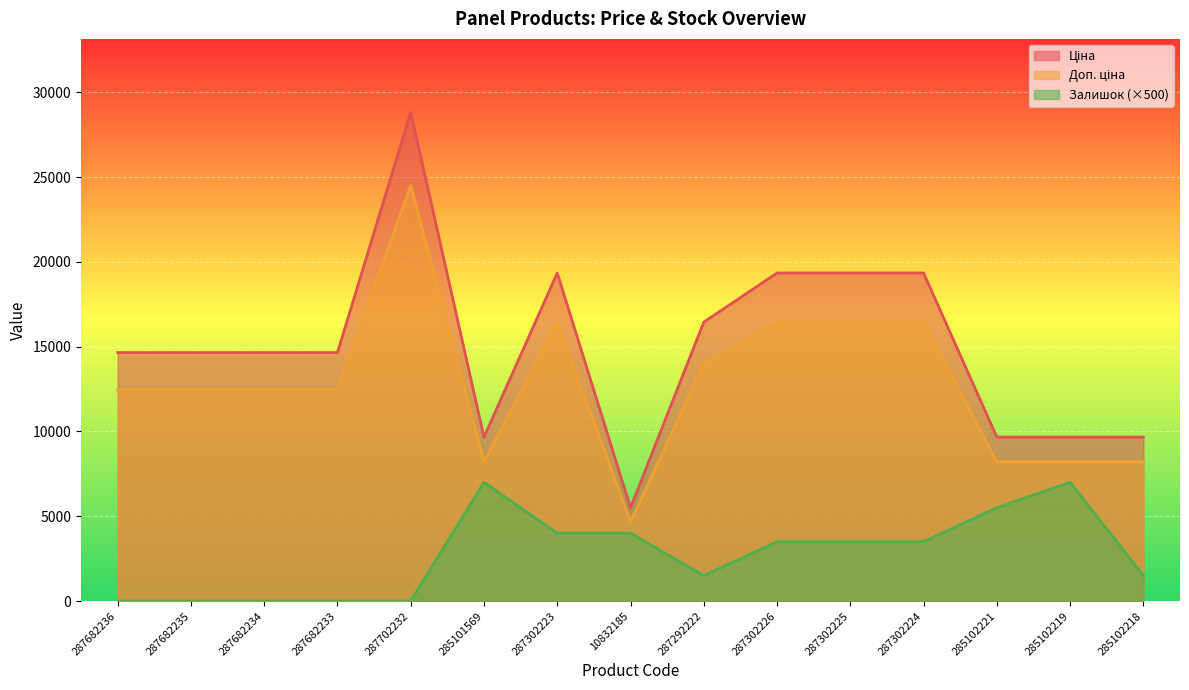

Rank the series at 287302226 from highest to lowest value.

Ціна, Доп. ціна, Залишок